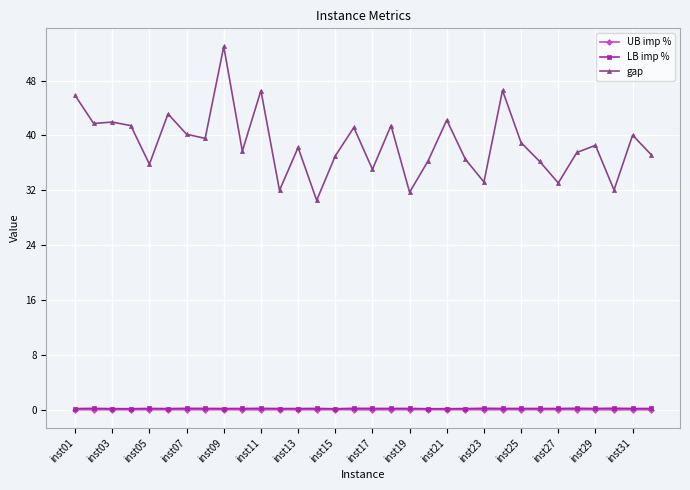

True or false: gap and UB imp % cross at least once.

False